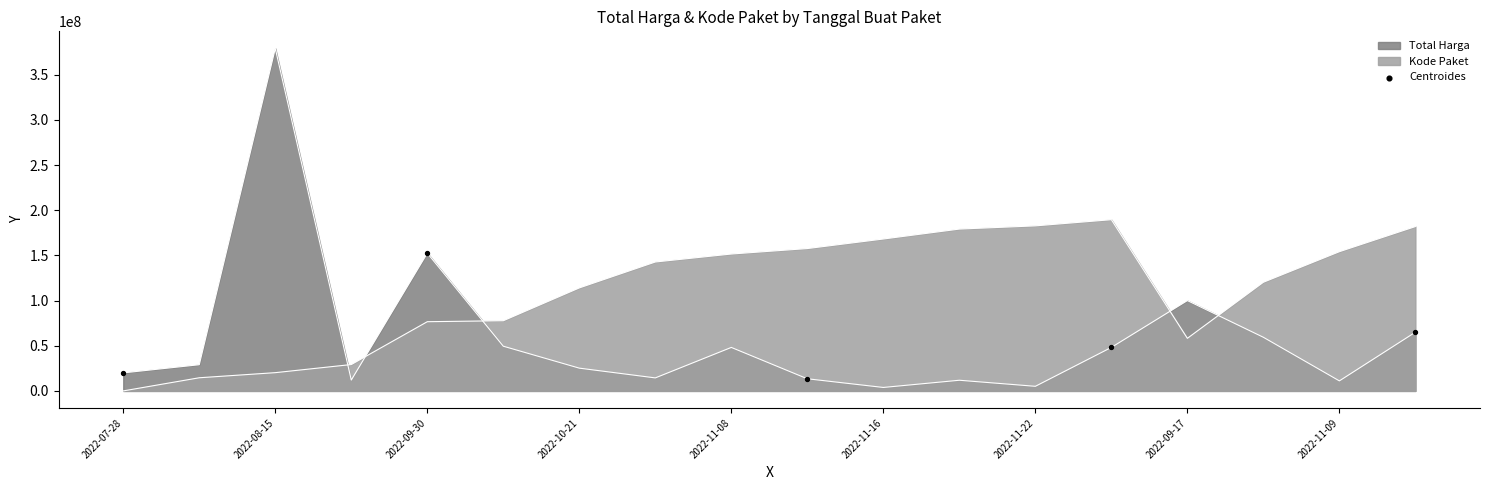

What is the change in value from 2022-07-28 to 2022-11-08?

+45050000